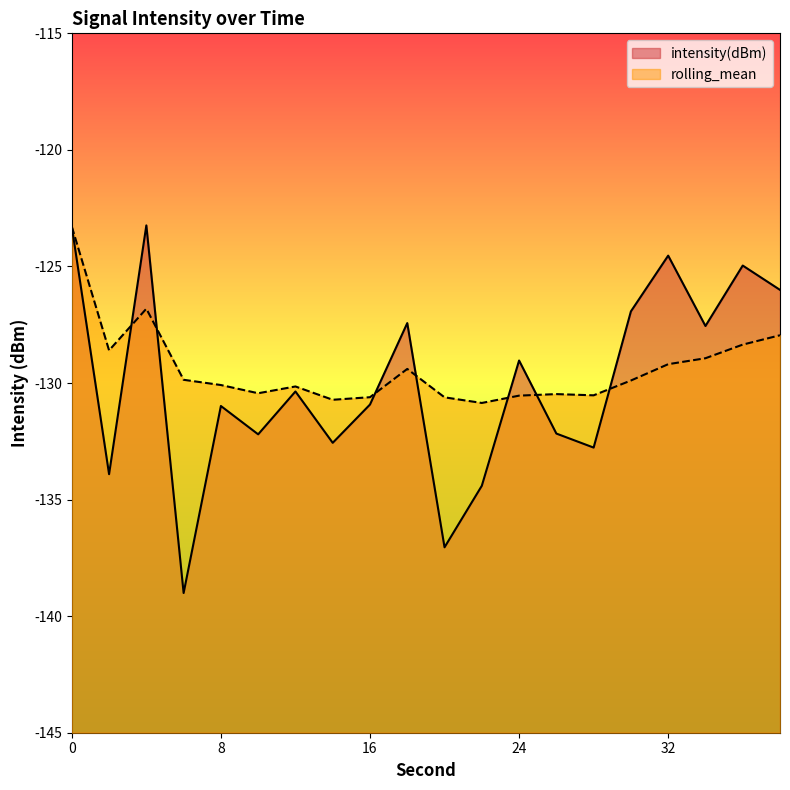

Is the value of rolling_mean at 10 greater than the value of intensity(dBm) at 22?

Yes